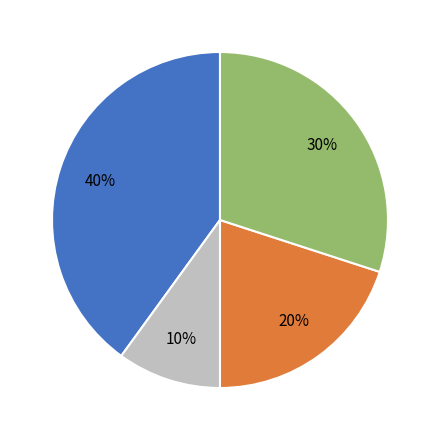

To the nearest percent, what is the average slice percentage?

25%